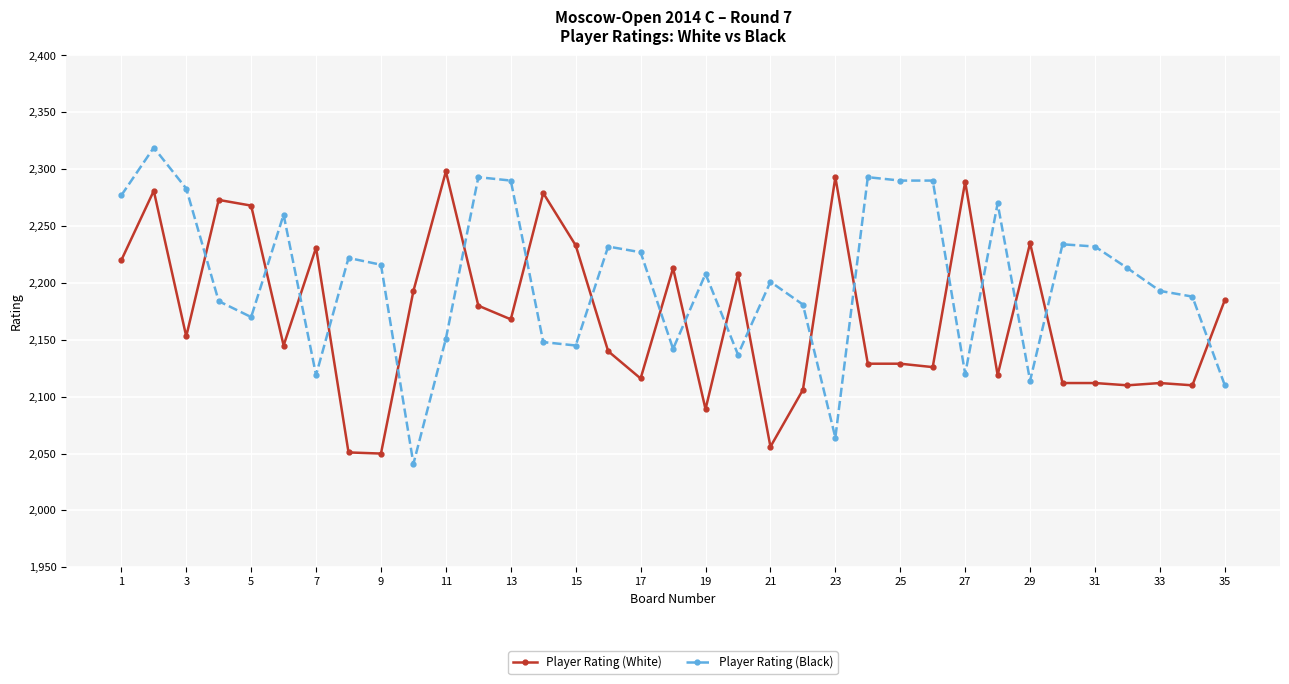

How many times do Player Rating (White) and Player Rating (Black) cross each other?

19